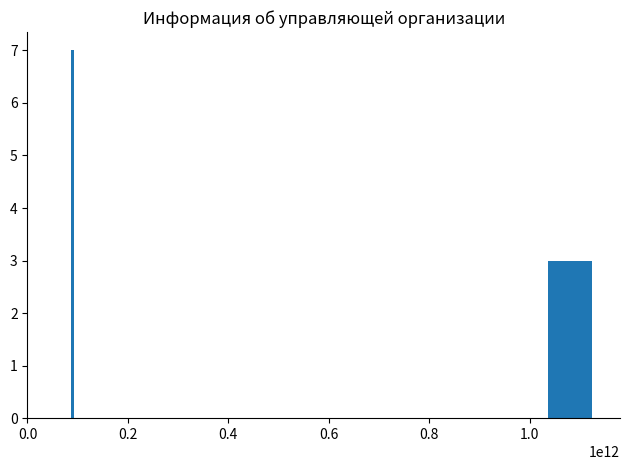

What is the smallest value displayed?

3